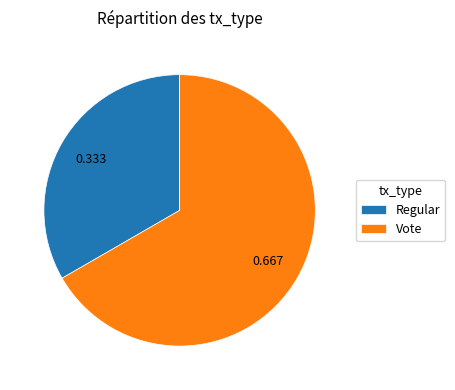

Does Regular represent more than half of the total?

No